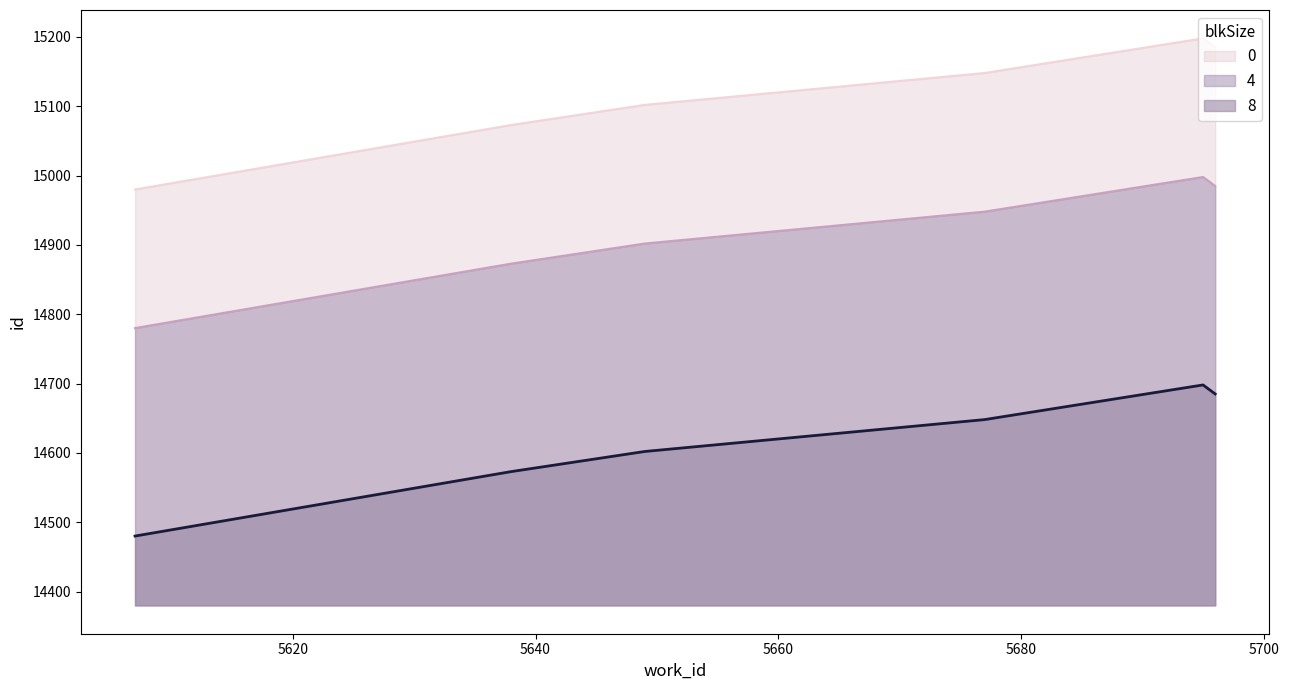

What is the sum of all values?

90686